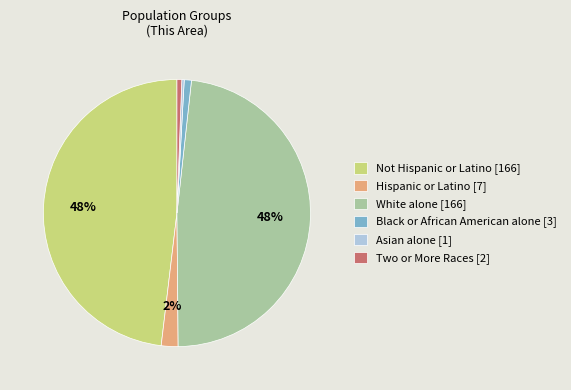

Count the number of slices in the pie.

6